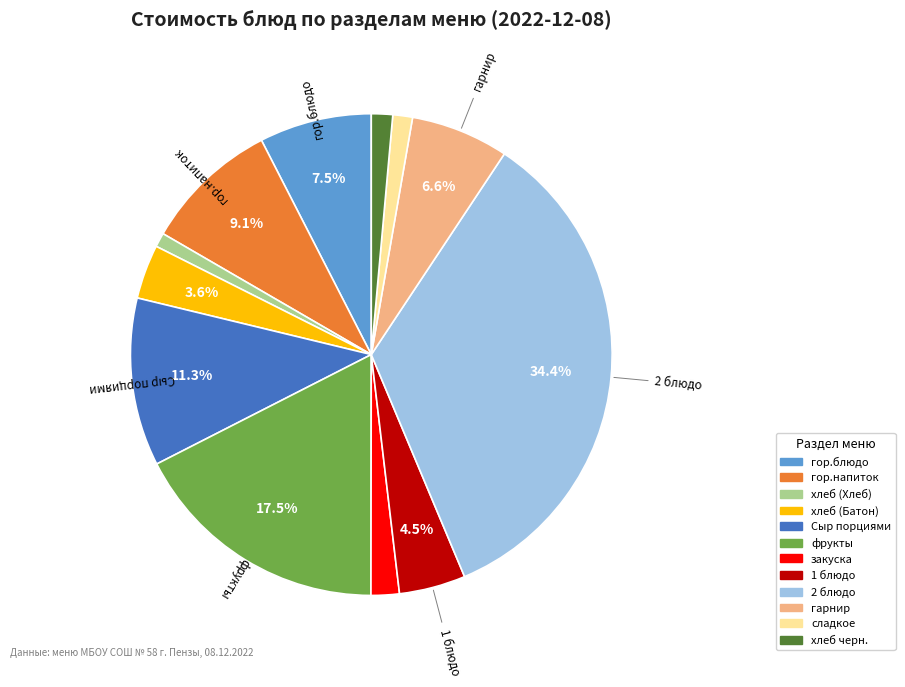

True or false: фрукты accounts for 26% of the total.

False